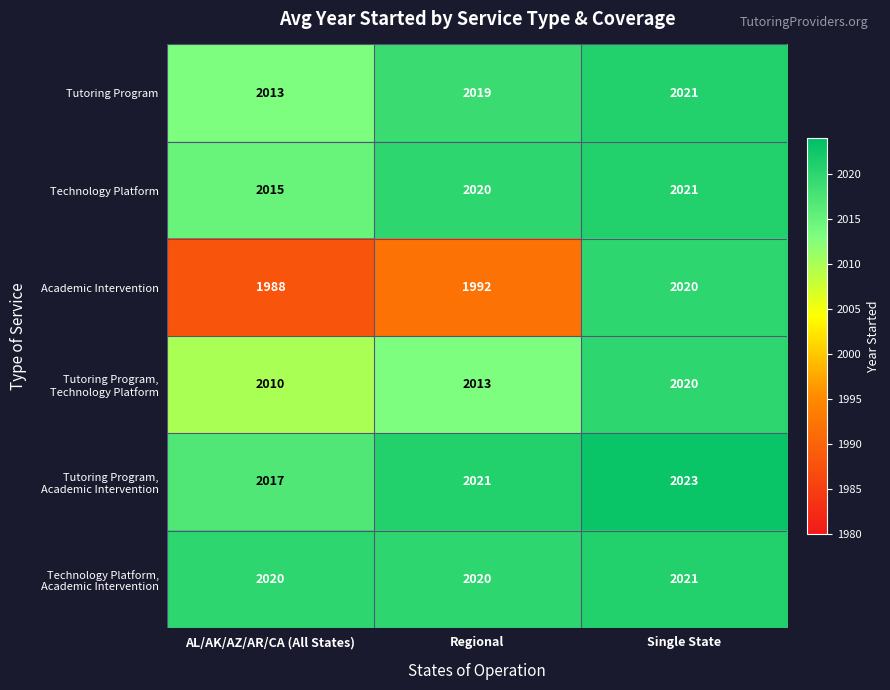

Where is Technology Platform nearest to the value 2018?

Regional